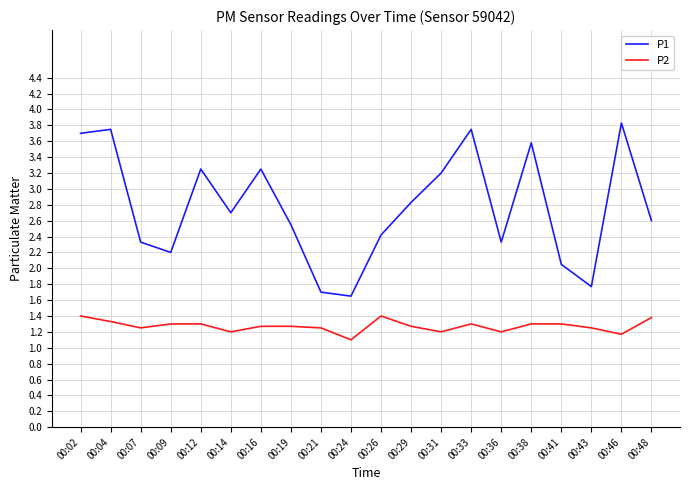

Which label corresponds to the largest value in the chart?

00:46